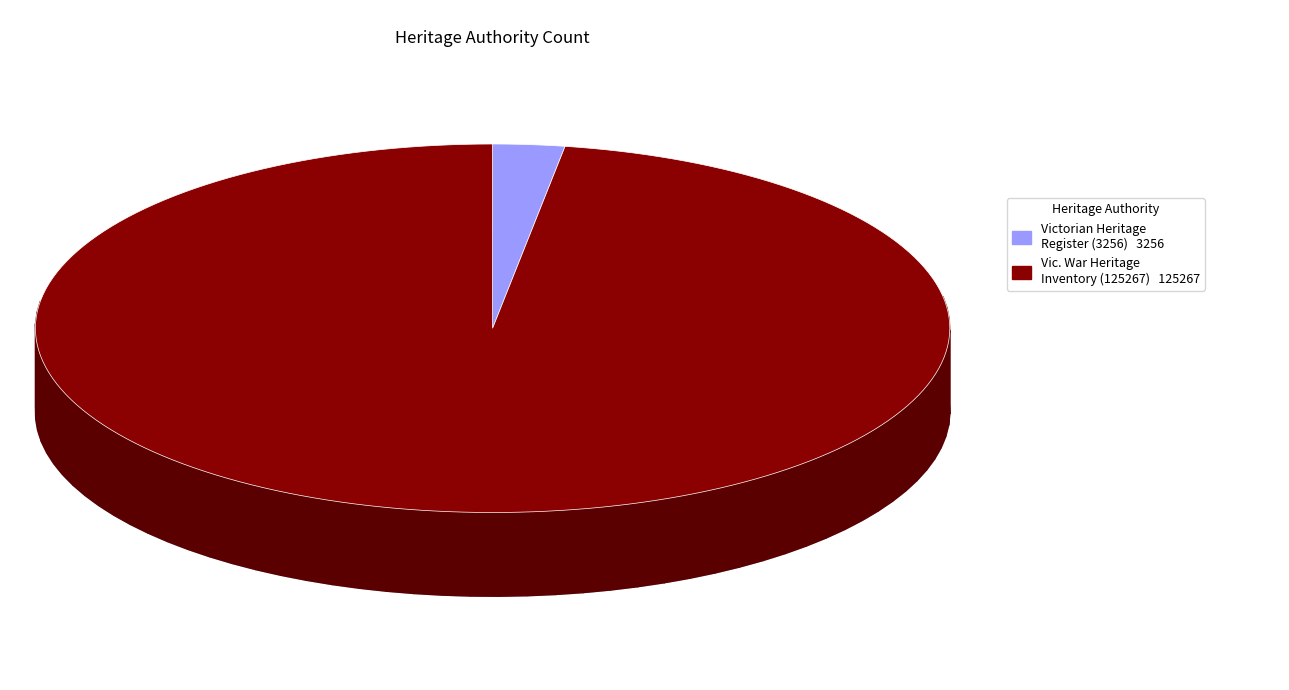

Is there any slice that represents more than half of the pie?

Yes